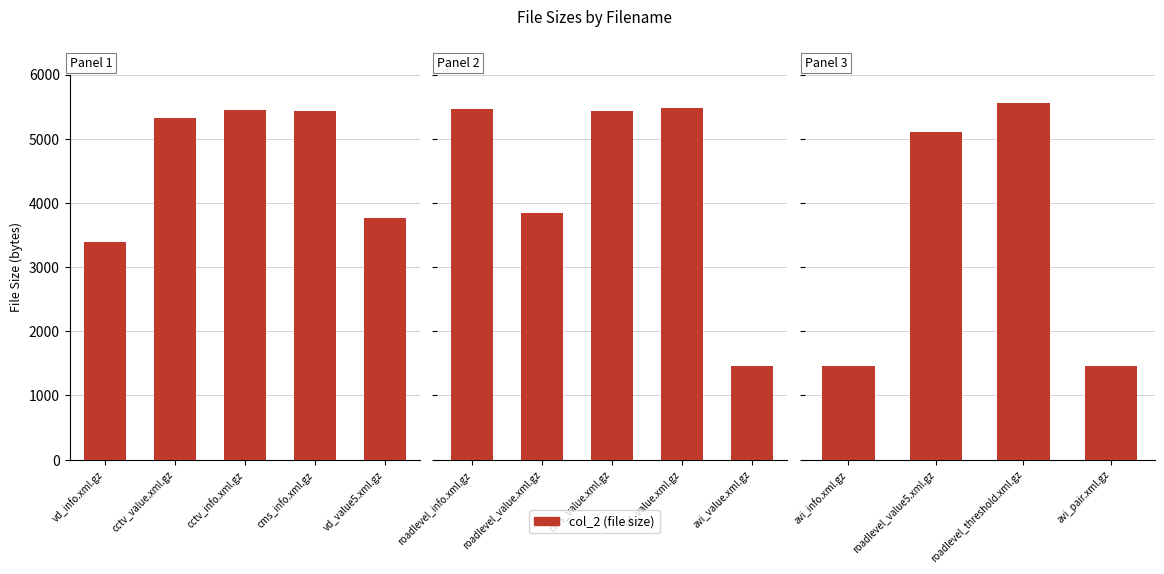

Reading right to left, what are all the values shown in this chart?

avi_pair.xml.gz=1455	roadlevel_threshold.xml.gz=5552	roadlevel_value5.xml.gz=5108	avi_info.xml.gz=1454	avi_value.xml.gz=1454	vd_value.xml.gz=5480	cms_value.xml.gz=5428	roadlevel_value.xml.gz=3838	roadlevel_info.xml.gz=5468	vd_value5.xml.gz=3761	cms_info.xml.gz=5436	cctv_info.xml.gz=5454	cctv_value.xml.gz=5329	vd_info.xml.gz=3392